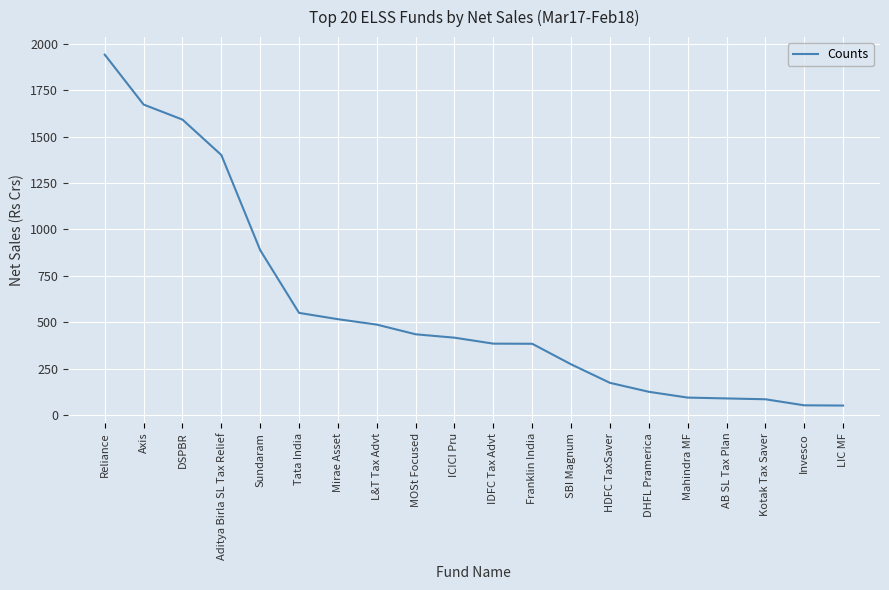

What value does the data have at Kotak Tax Saver?

85.5